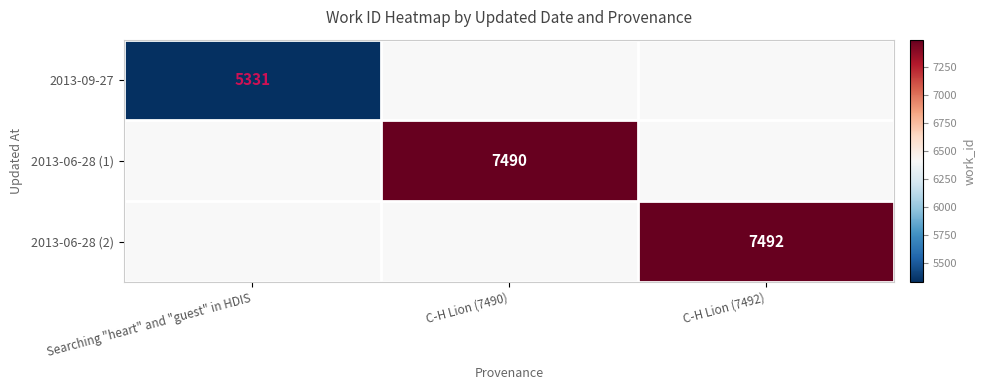

Is the value of 2013-09-27 at Searching "heart" and "guest" in HDIS greater than the value of 2013-06-28 (2) at C-H Lion (7492)?

No